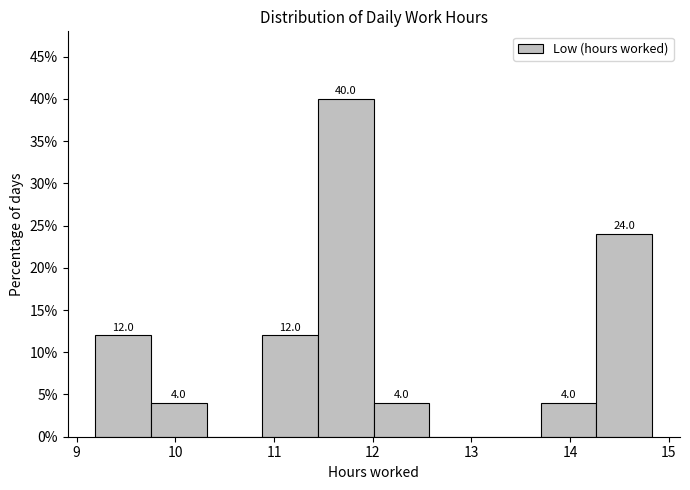

Which range on the x-axis has the tallest bar?

11.4 to 12.0